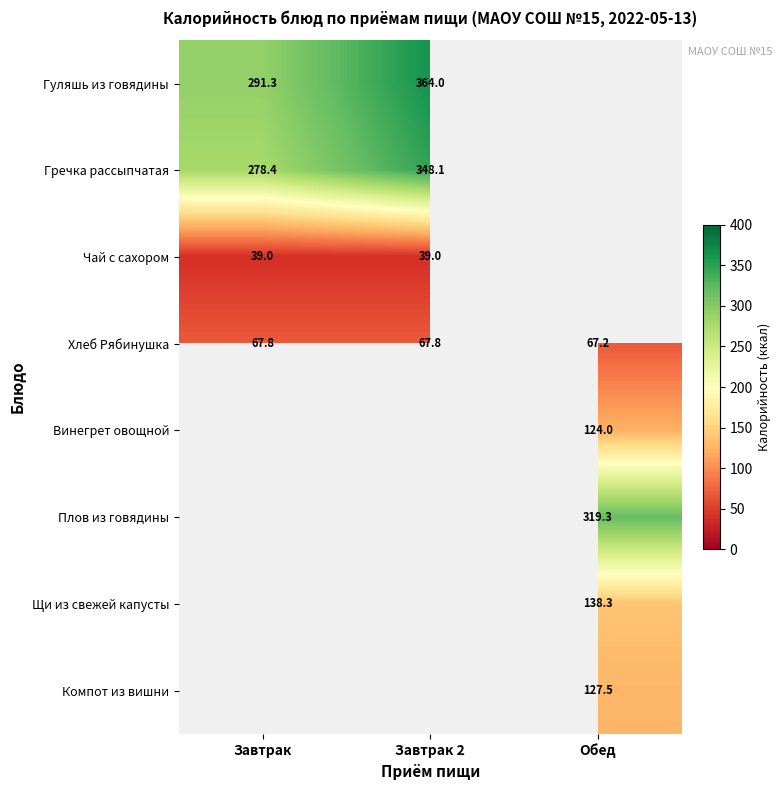

Which label corresponds to the largest value in the chart?

Завтрак 2